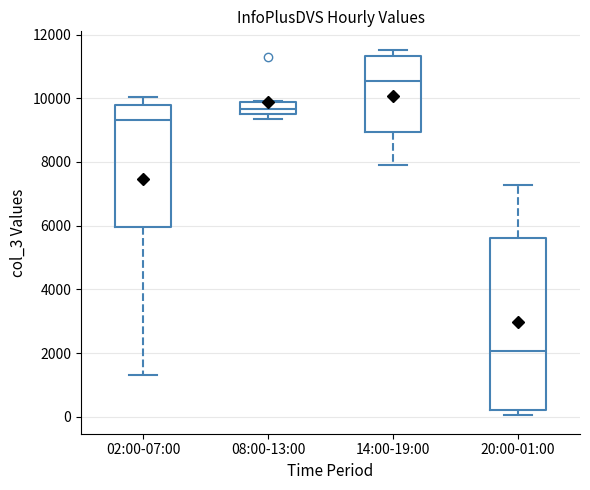

Where is the lower edge of the box for 08:00-13:00 on the y-axis? The values are not printed on the chart, so give them approximately, as read against the axis.

9600